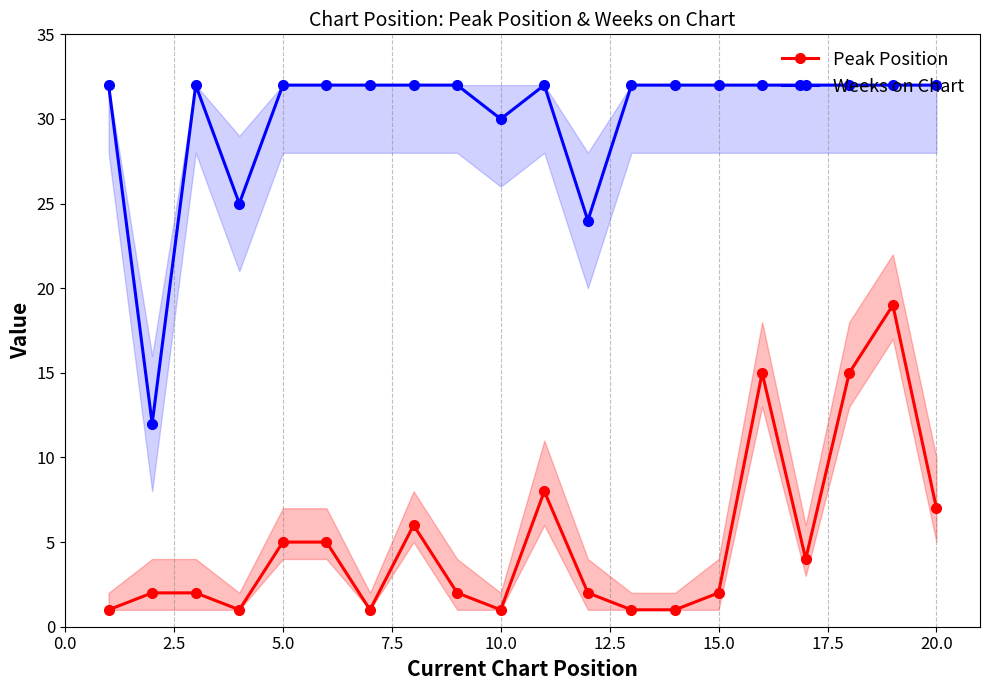

True or false: Weeks on Chart and Peak Position cross at least once.

False